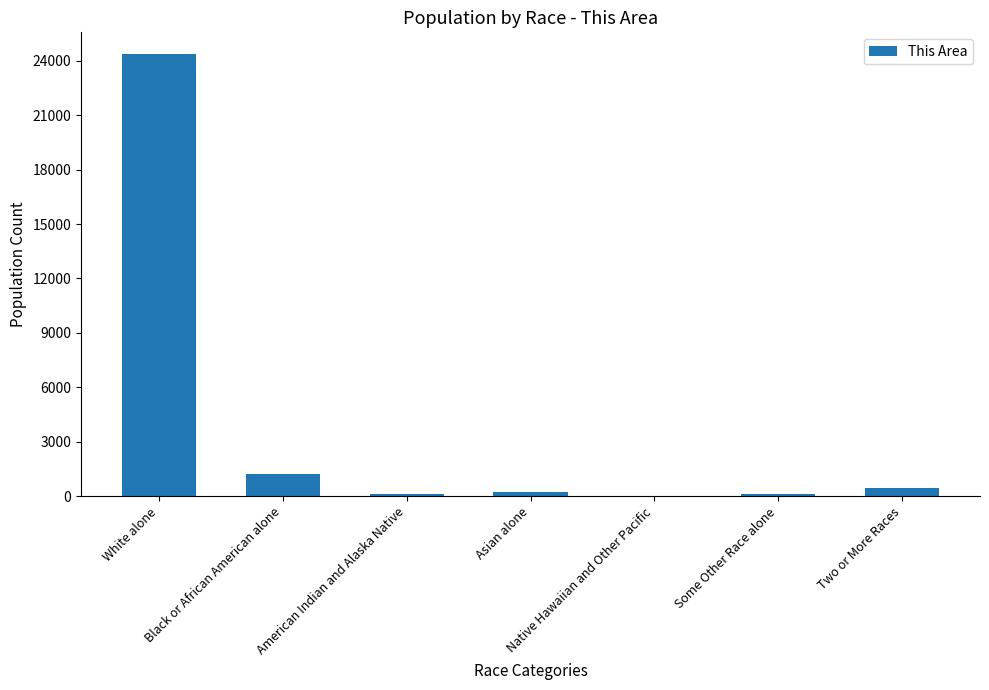

What is the maximum value shown in the chart?

24351